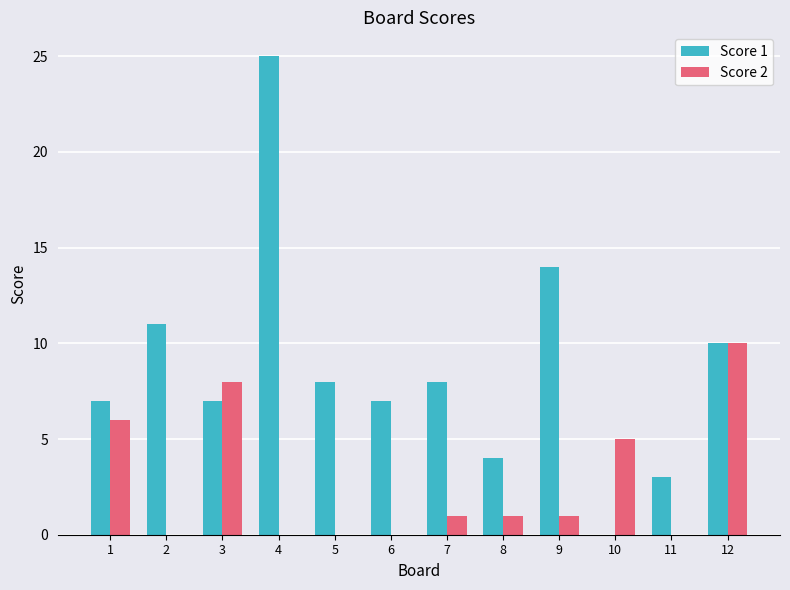

Which series changed the most between 3 and 5?

Score 2